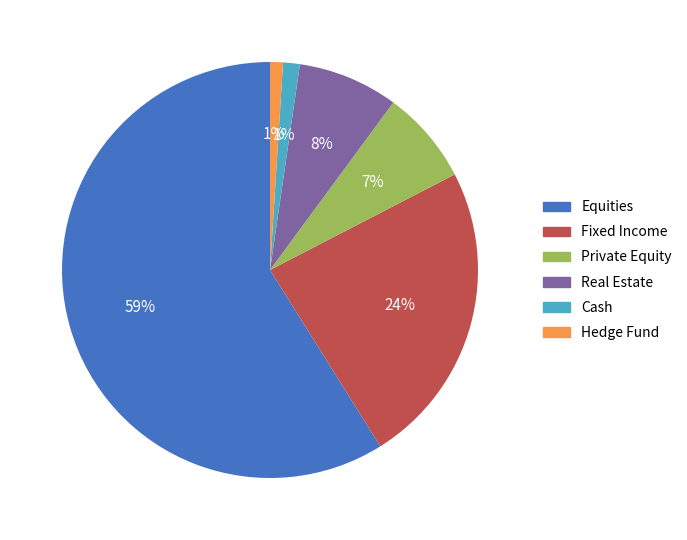

To the nearest percent, what percentage of the pie is Hedge Fund?

1%